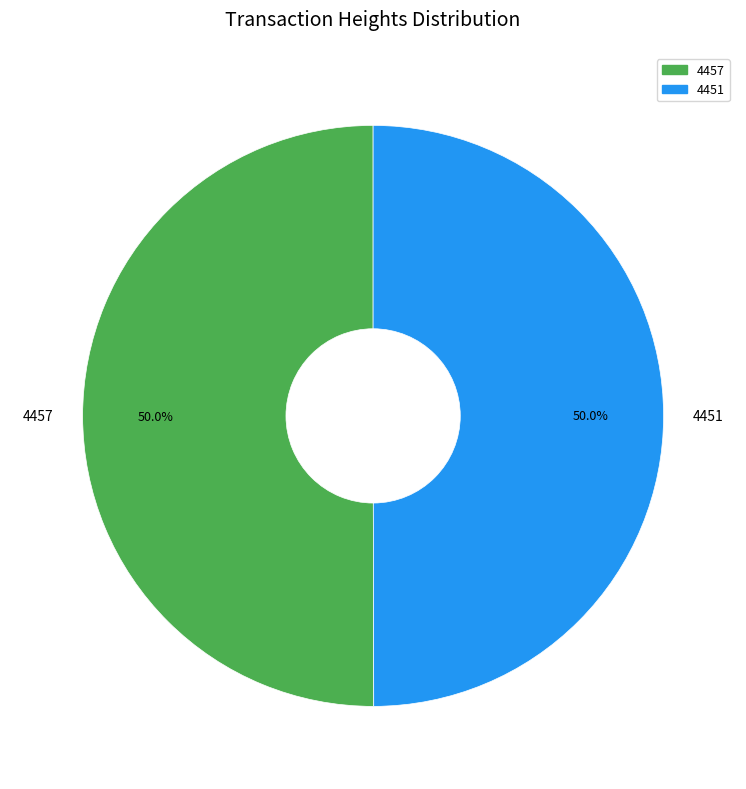

Approximately how many times larger is the value at 4451 compared to 4457?

1.0